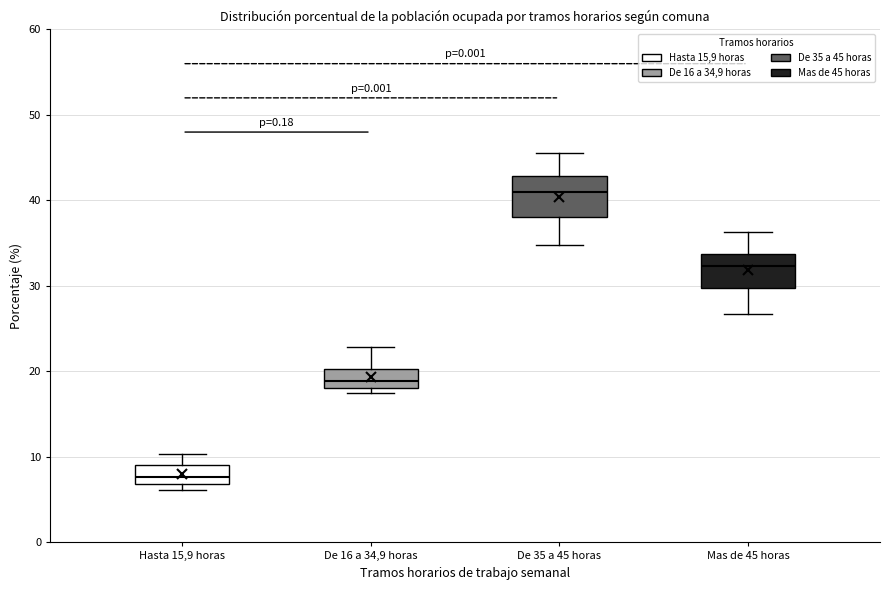

Which box's median line is the highest?

De 35 a 45 horas